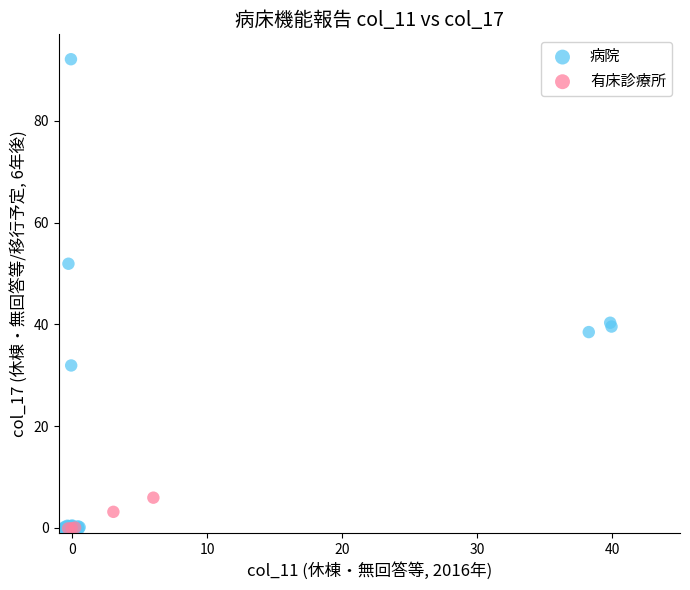

Which series has the largest Y range (max minus min)?

病院